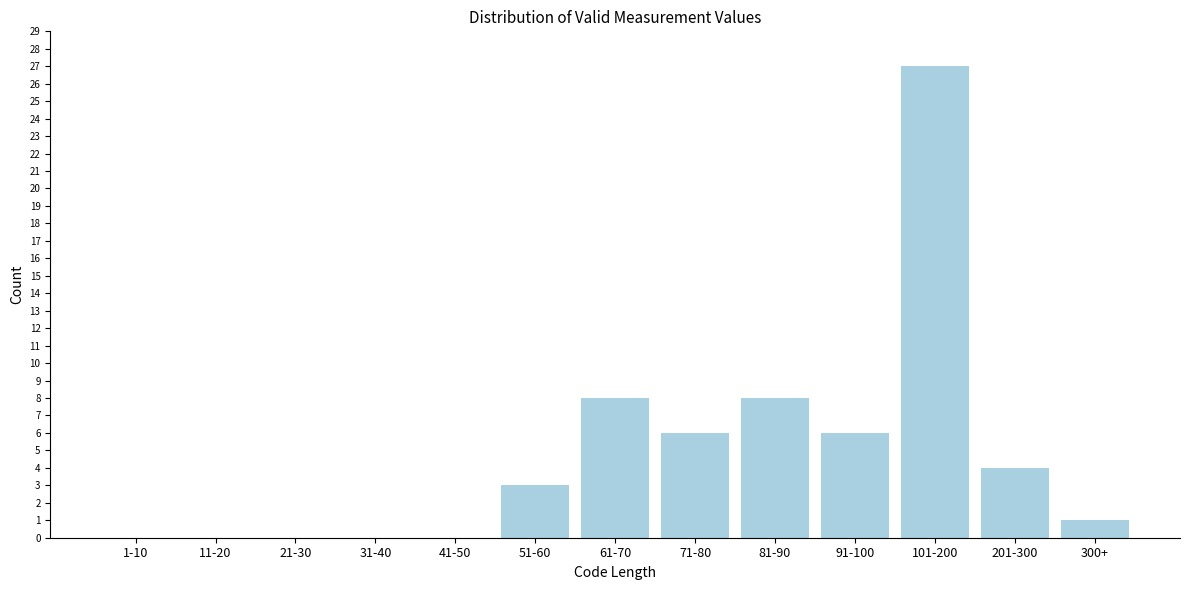

Reading left to right, transcribe all the data shown in this chart.

1-10=0	11-20=0	21-30=0	31-40=0	41-50=0	51-60=3	61-70=8	71-80=6	81-90=8	91-100=6	101-200=27	201-300=4	300+=1